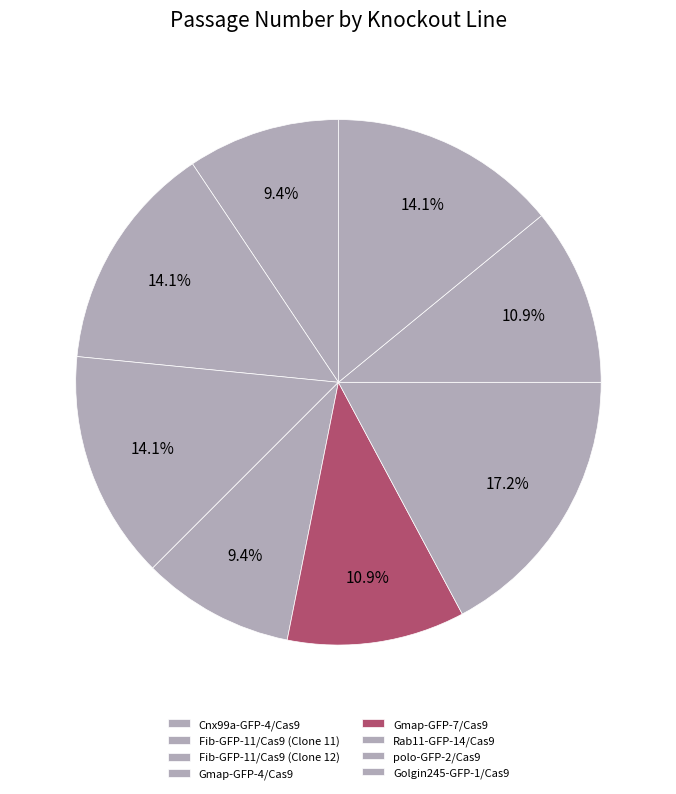

Count the number of slices in the pie.

8